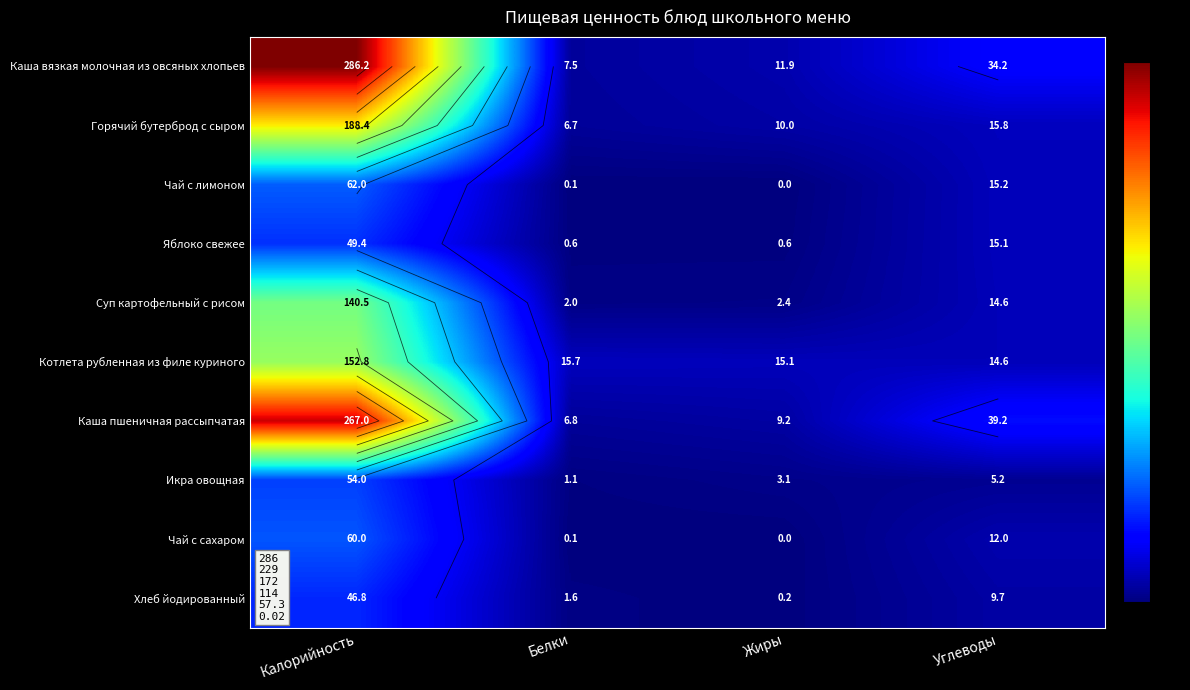

At how many categories does at least one series exceed 257?

1